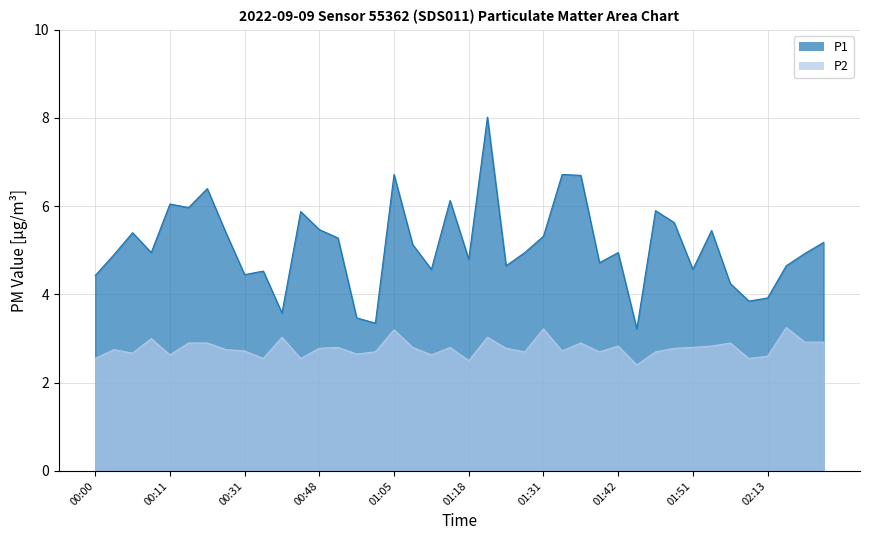

Where is the first local maximum for P2?

00:03